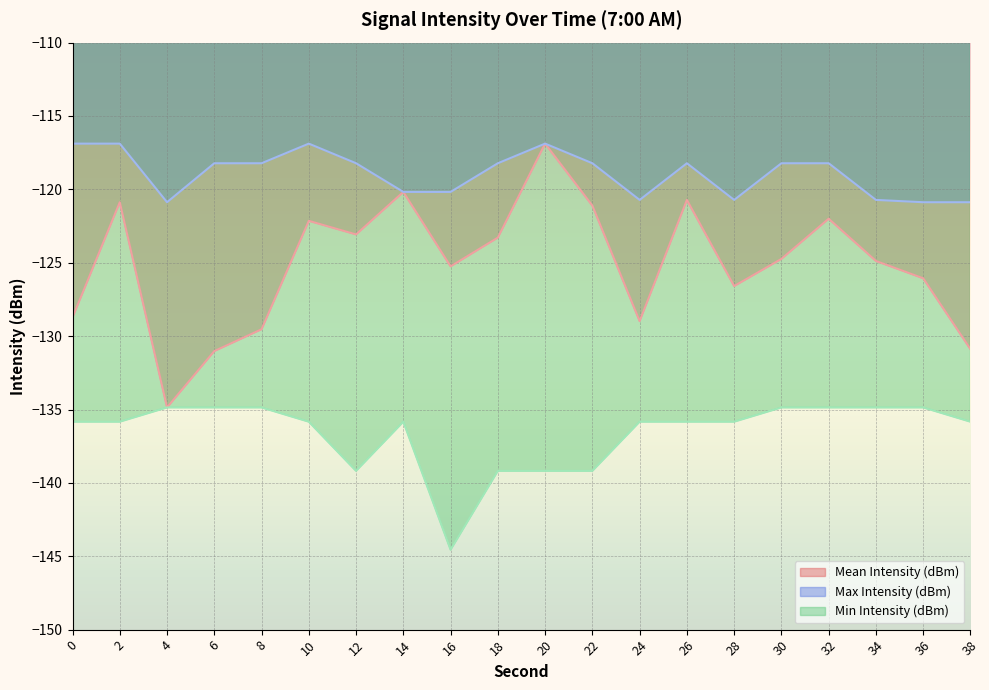

What is the value of the Mean Intensity (dBm) point at the 2nd from the left?

-120.9